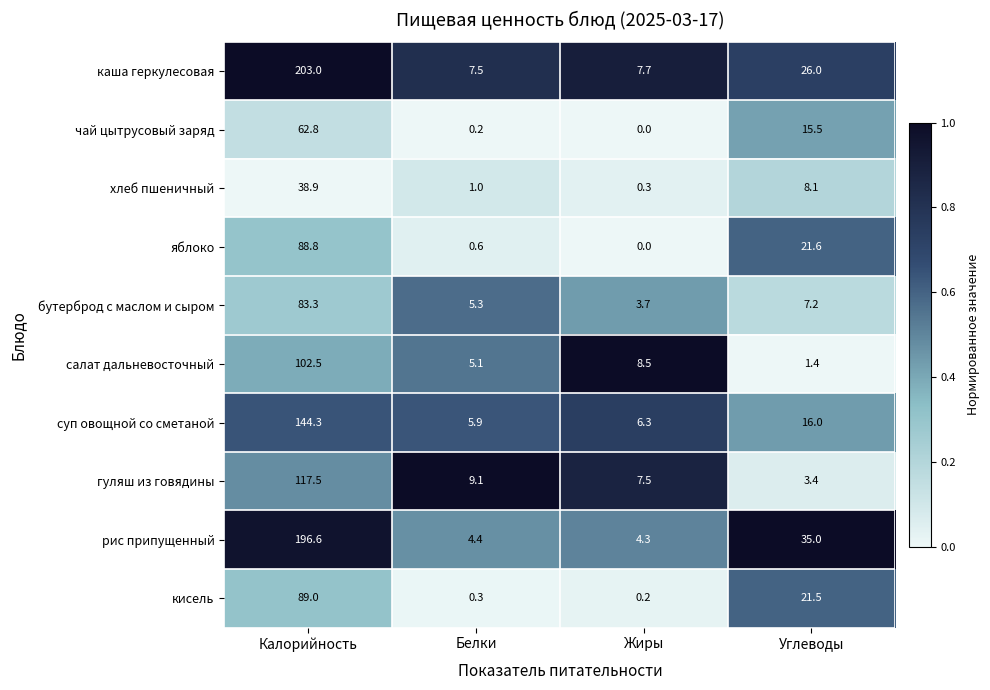

What is the difference between the second highest and second lowest values in the суп овощной со сметаной series?

9.7